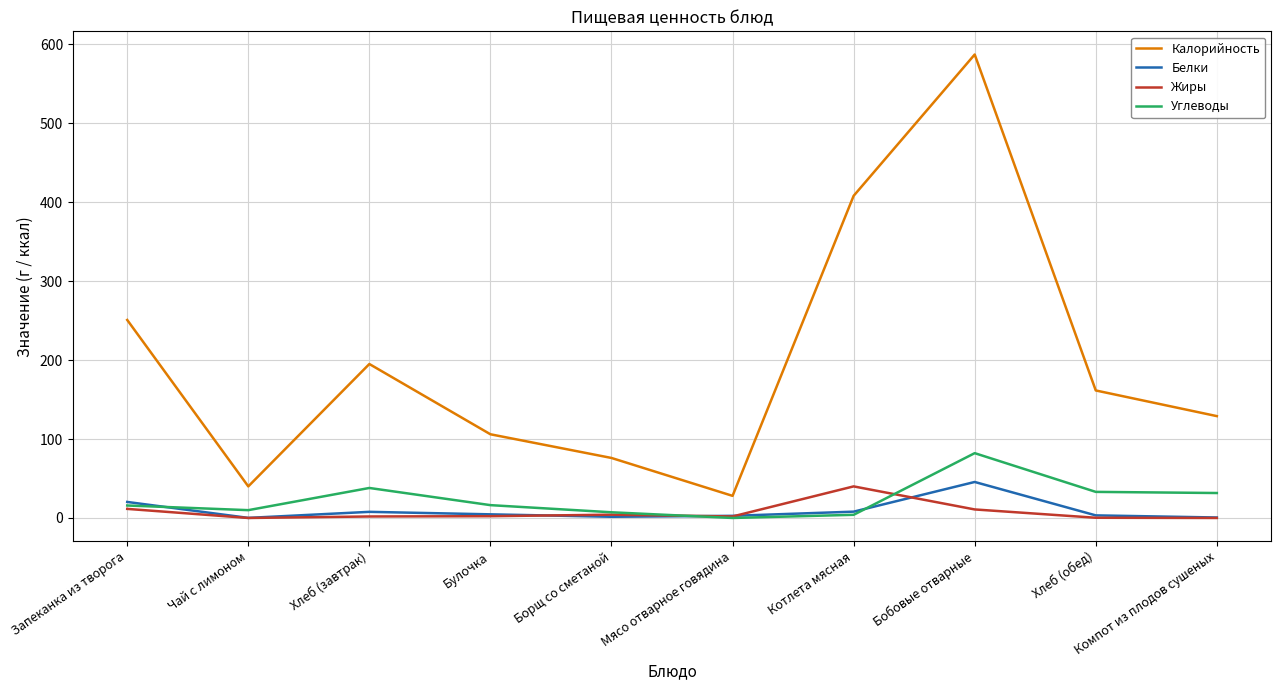

Where does the Жиры series first go above 2?

Запеканка из творога